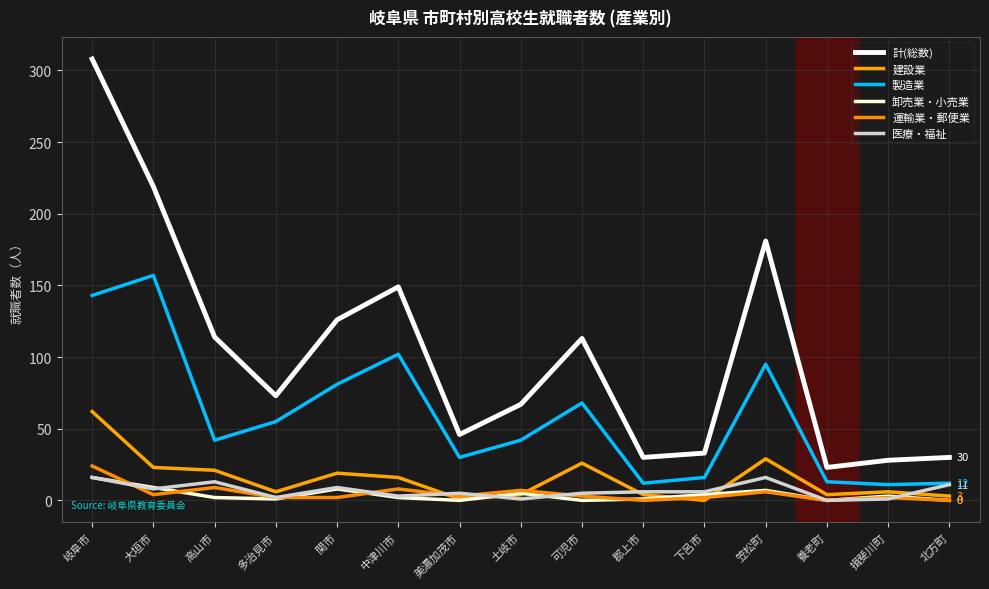

What is the sum of the 運輸業・郵便業 values at 可児市 and 美濃加茂市?

6